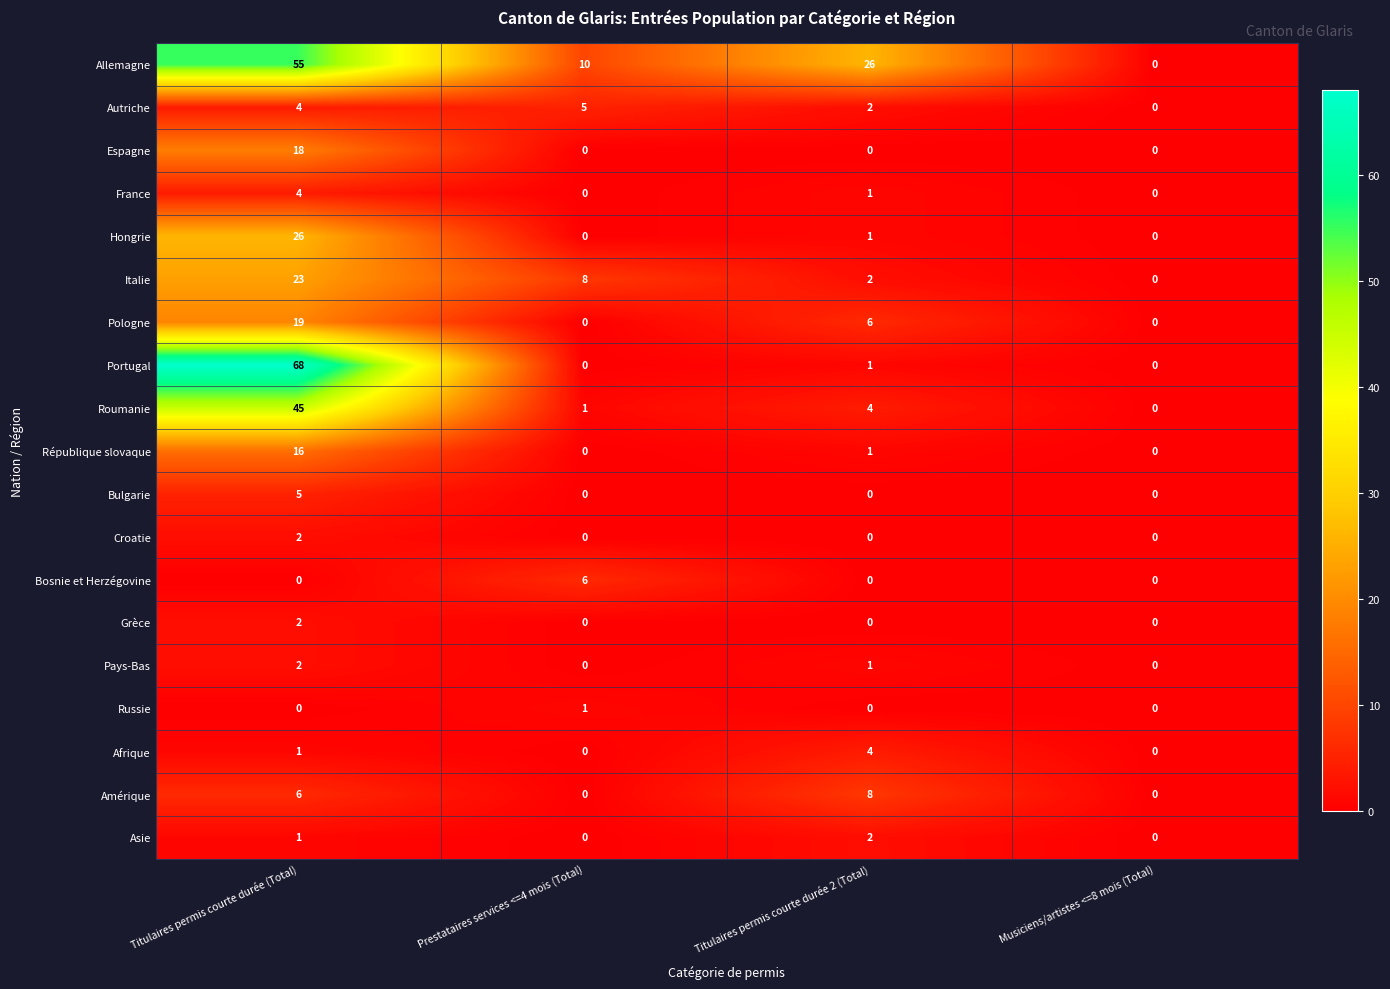

How many data points in Bulgarie are above 0?

1